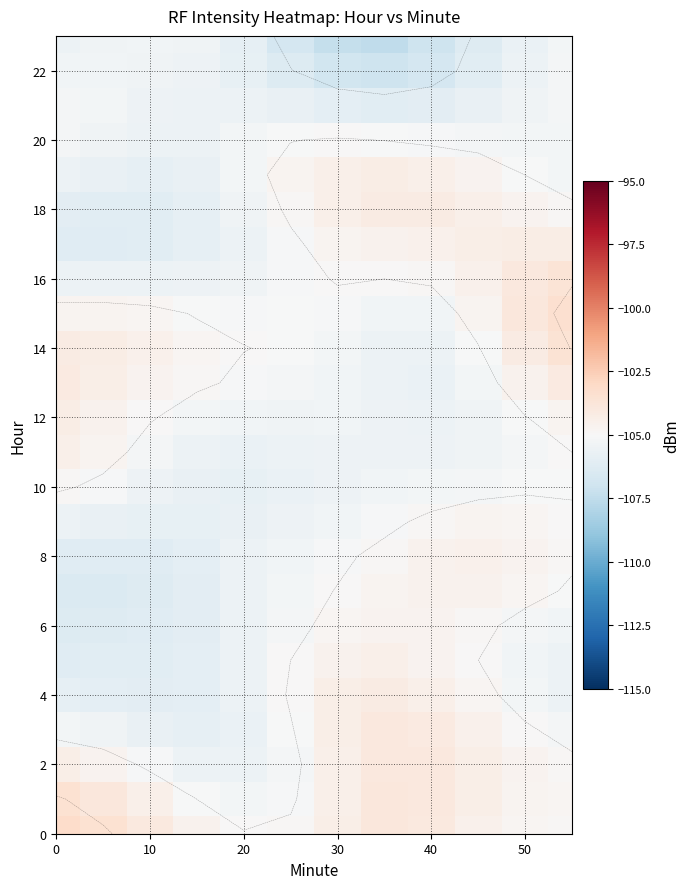

The value of 4 at 50 is -52.1. True or false?

False